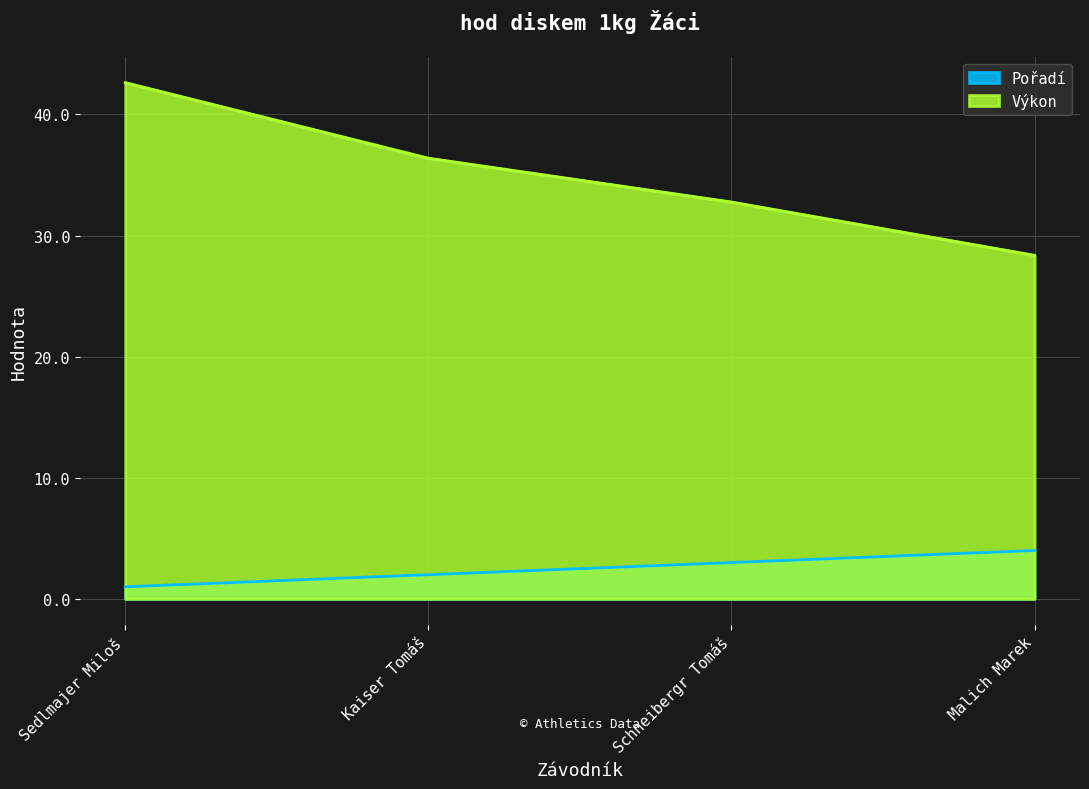

The value of Výkon at Malich Marek is 28.4. True or false?

True